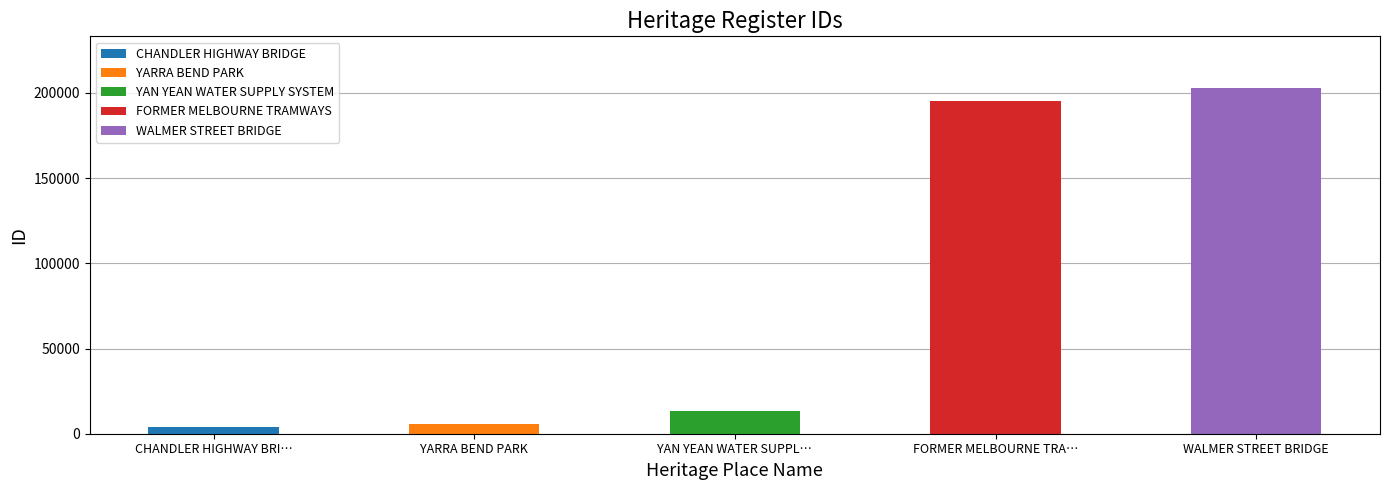

What is the maximum value shown in the chart?

202835